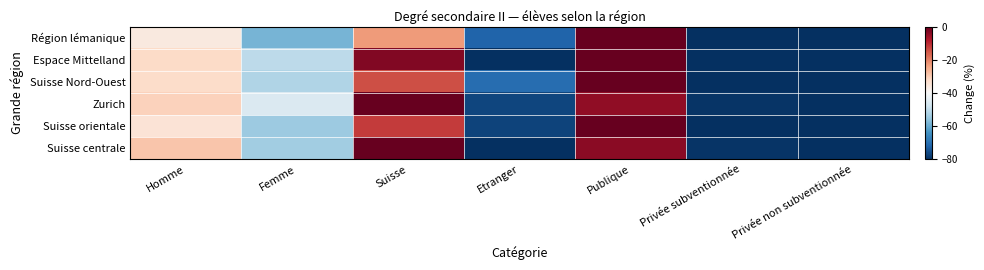

Which has a higher value, Publique or Suisse?

Publique